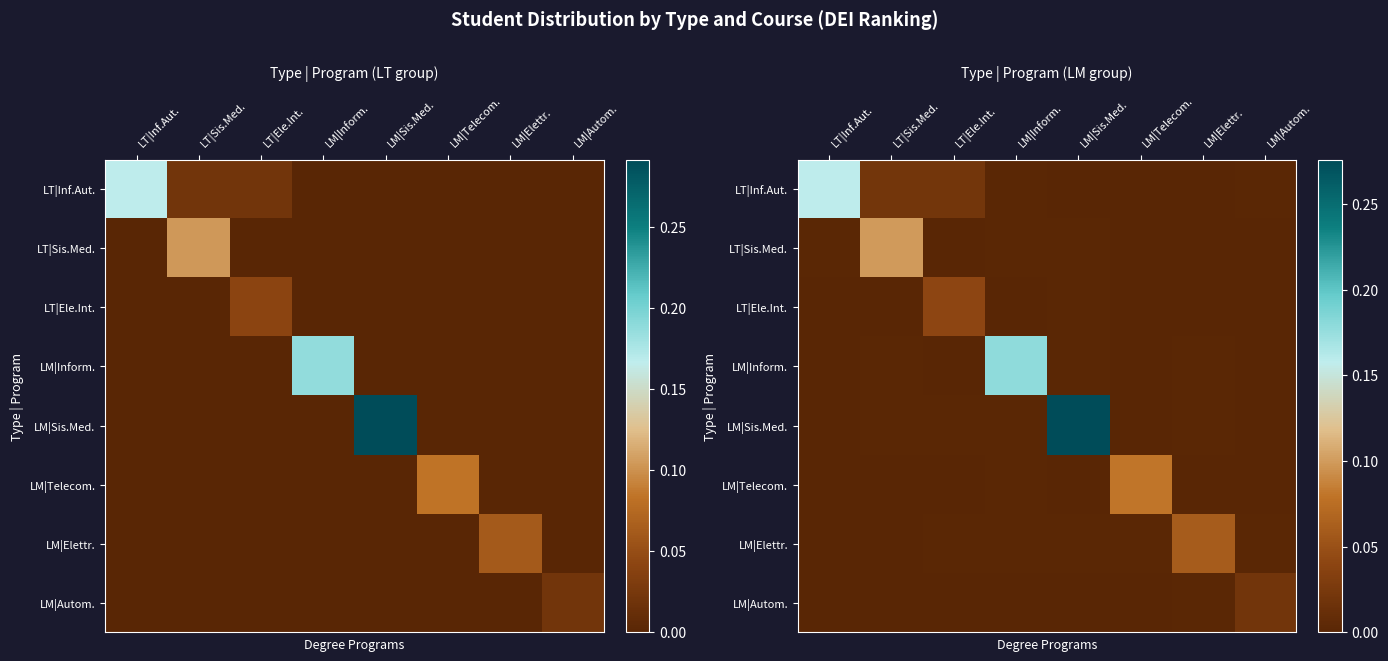

Which category has the highest value in the LM|Sis.Med. series?

LM|Sis.Med.